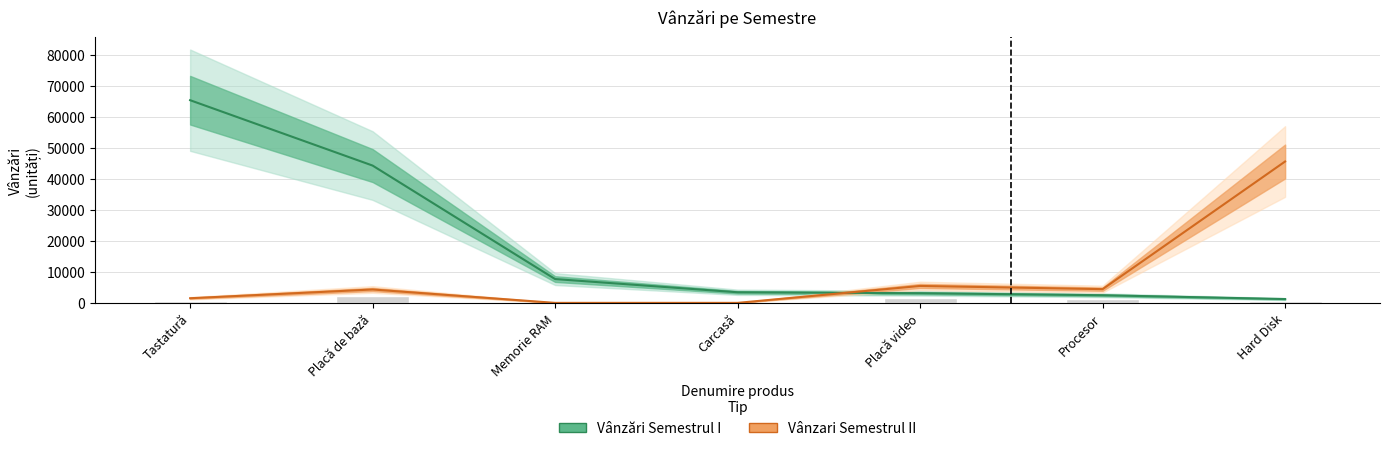

What is the highest value of the Vânzări Semestrul I series?

65434